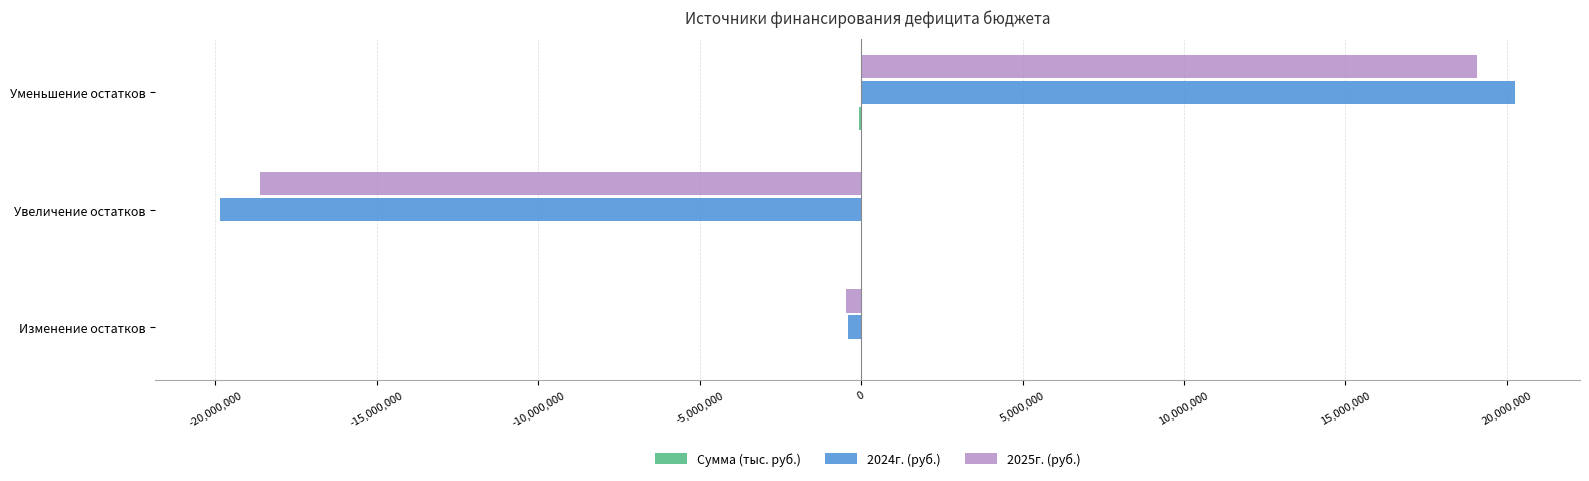

At which category does the chart reach its peak across all series?

Уменьшение остатков